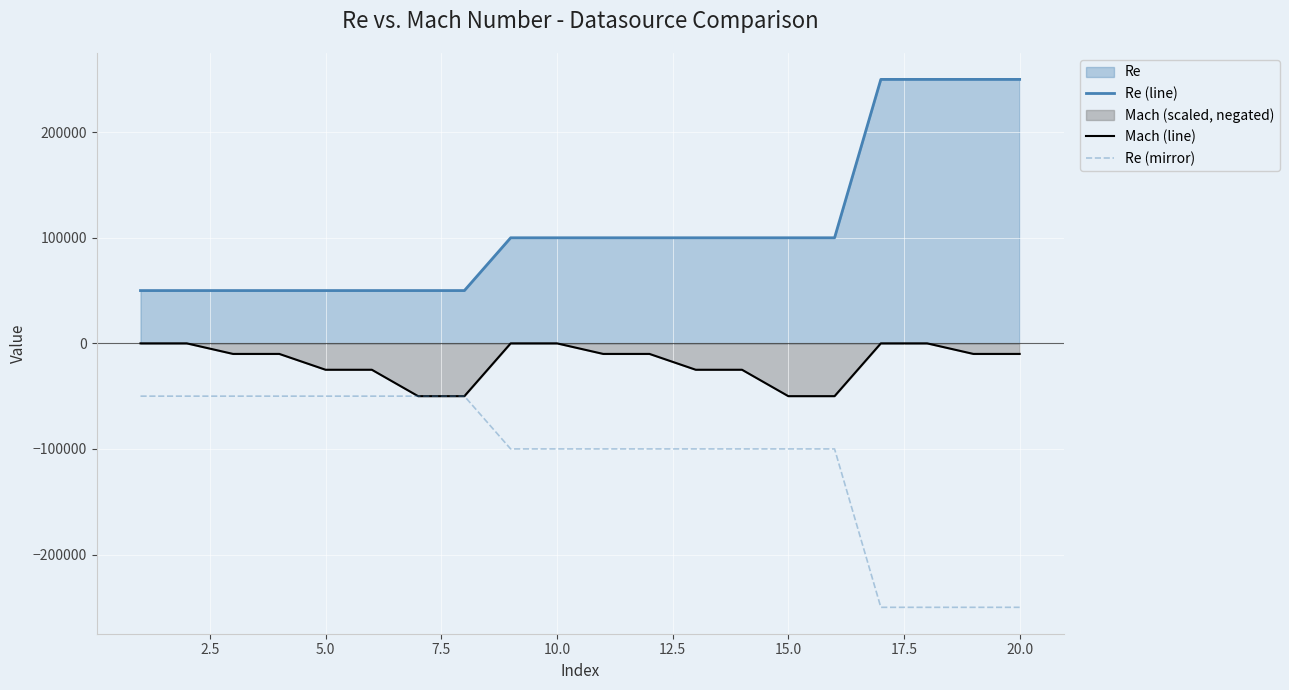

True or false: Re (line) and Re (mirror) intersect in this chart.

False